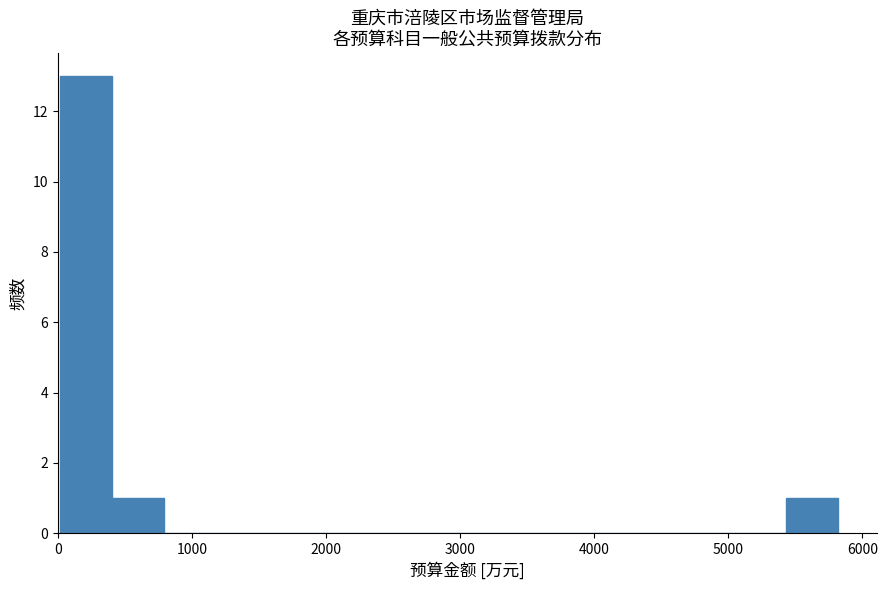

Read against the x-axis, roughly where is the centre of the tallest bar?

200